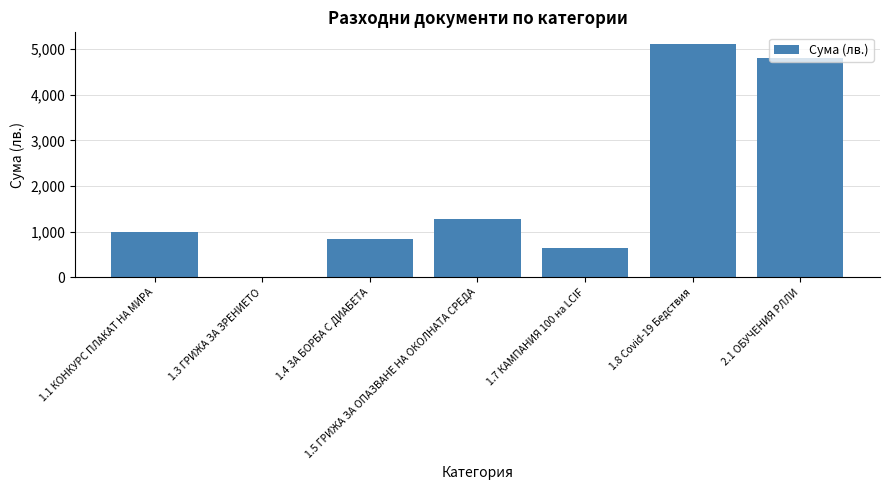

What is the sum of all values?

13675.3